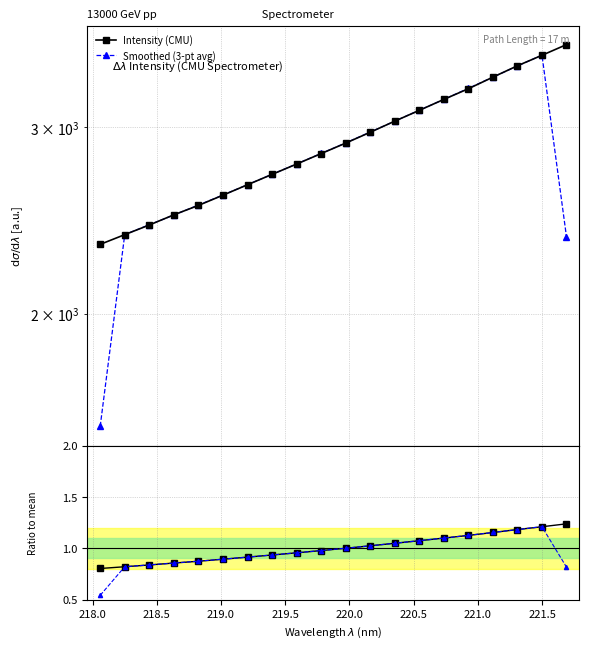

What is the average value of the Intensity (CMU) series?

2899.4